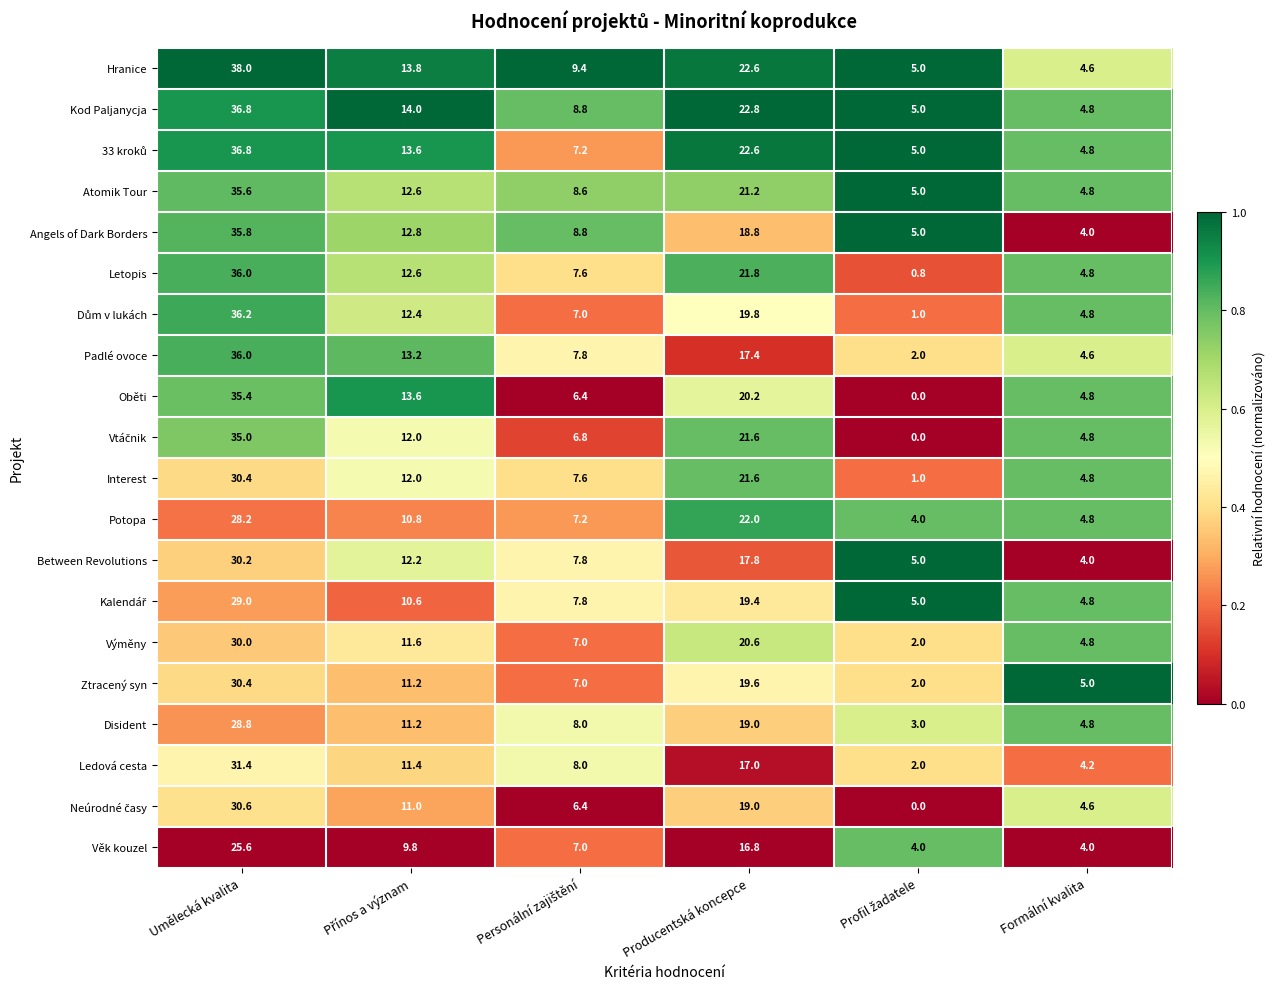

What is the sum of all Padlé ovoce values?

81.0